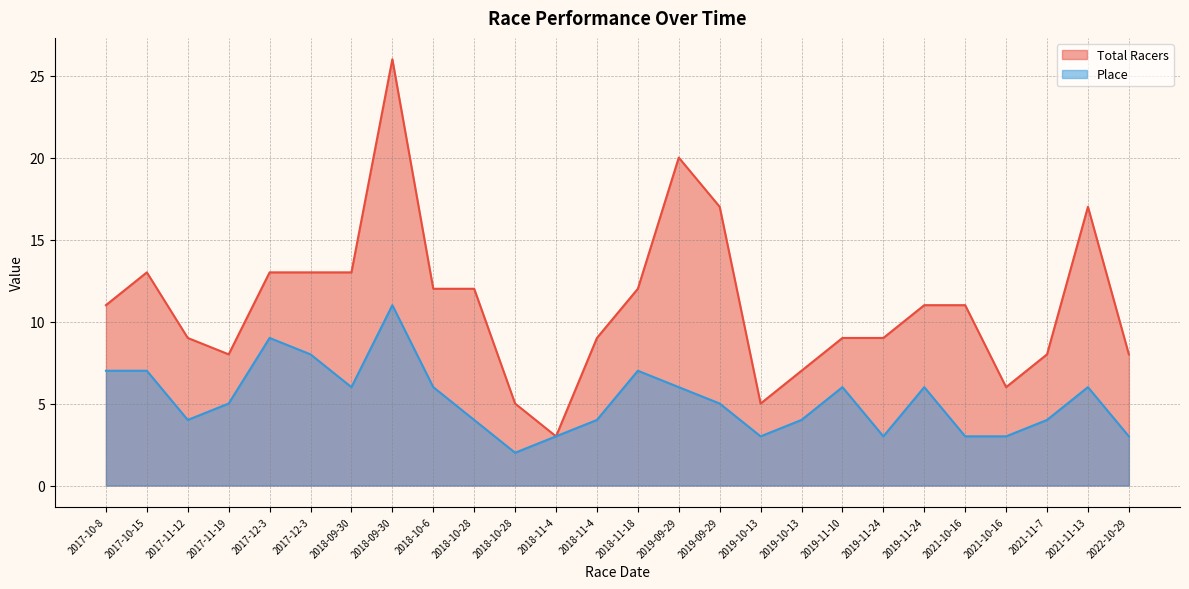

What is the difference between the highest and lowest values at 2017-11-19?

3